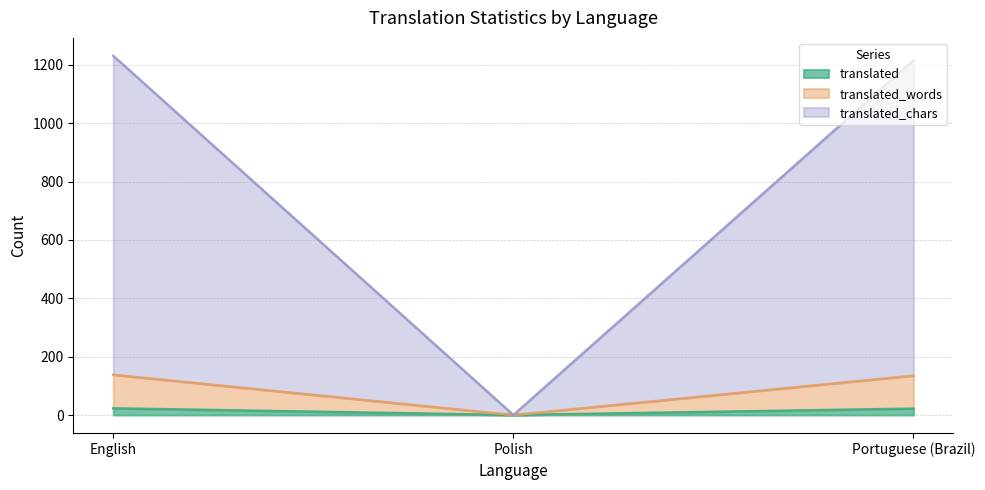

What is the label of the 3rd point from the right?

English